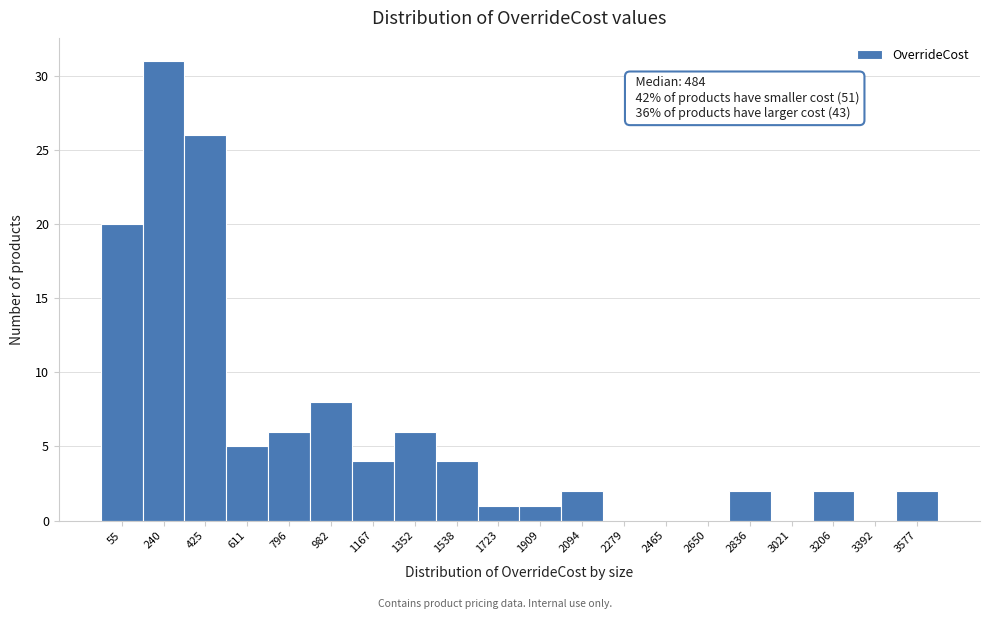

Reading left to right, transcribe all the data shown in this chart.

55=20	240=31	425=26	611=5	796=6	982=8	1167=4	1352=6	1538=4	1723=1	1909=1	2094=2	2279=0	2465=0	2650=0	2836=2	3021=0	3206=2	3392=0	3577=2